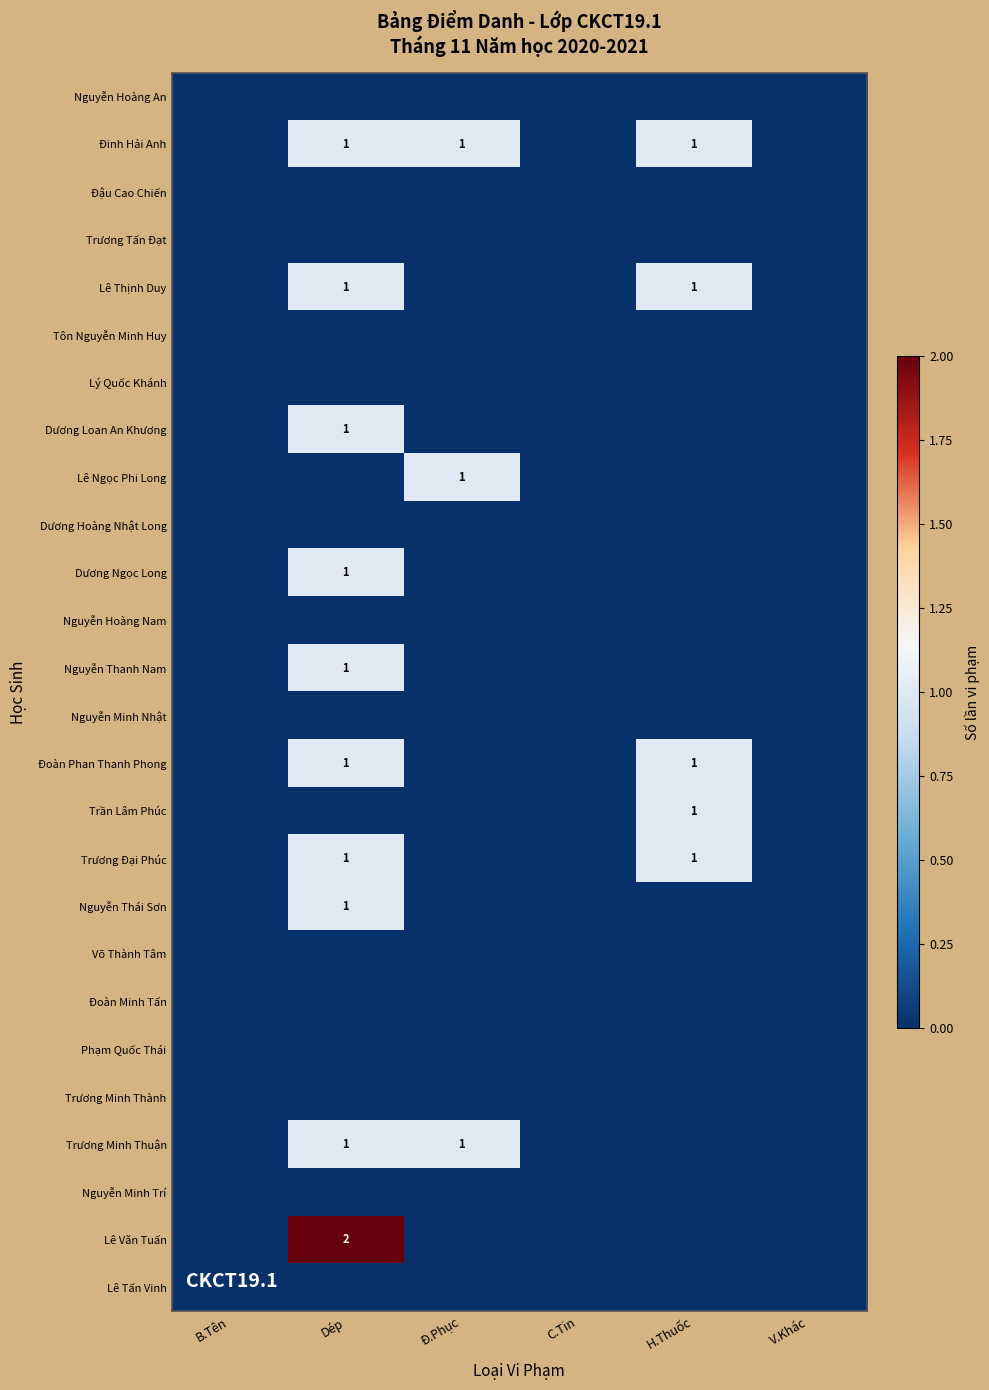

Which category has the lowest value in the Nguyễn Hoàng Nam series?

B.Tên